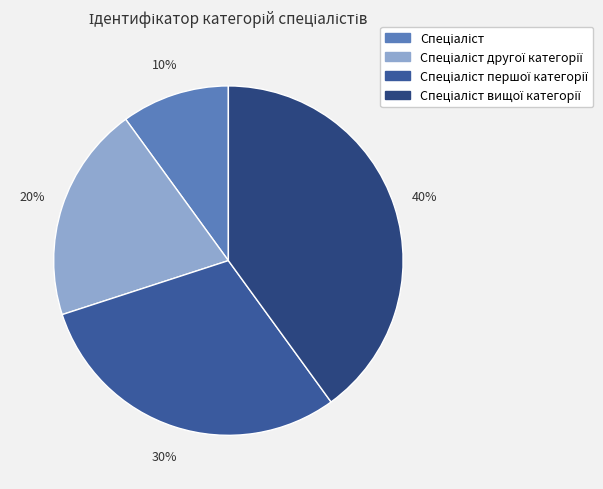

To the nearest percent, what is the average slice percentage?

25%